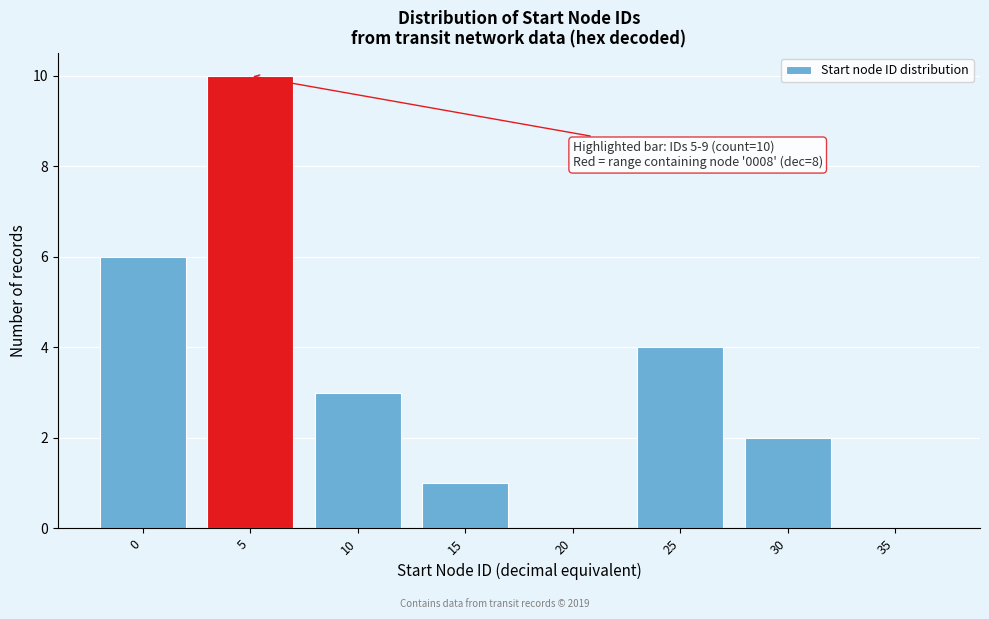

Reading right to left, extract all data points from this chart.

35=0	30=2	25=4	20=0	15=1	10=3	5=10	0=6